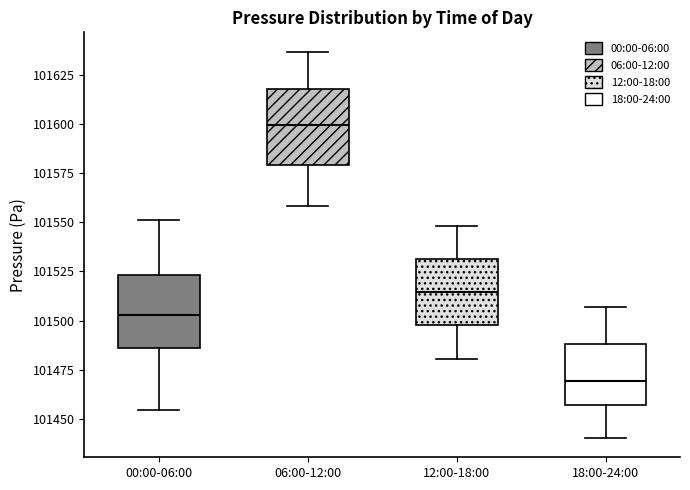

Which box's median line is the highest?

06:00-12:00